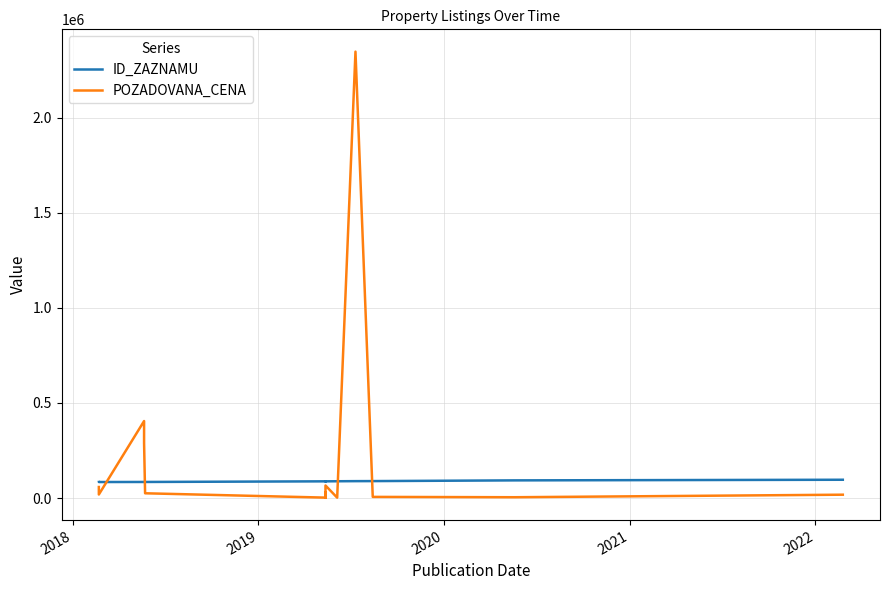

List the series in order of their peak value, highest first.

POZADOVANA_CENA, ID_ZAZNAMU